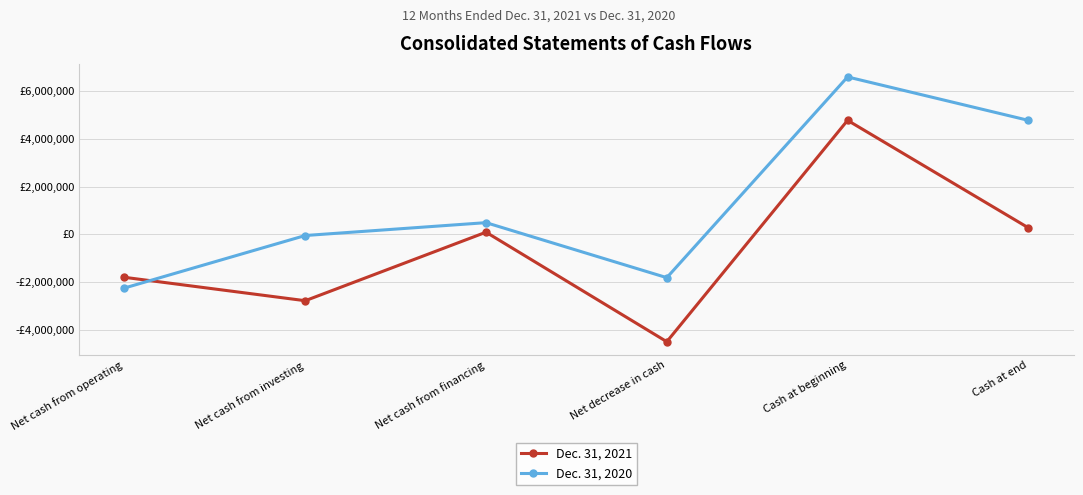

At which category is the sum across all series the highest?

Cash at beginning